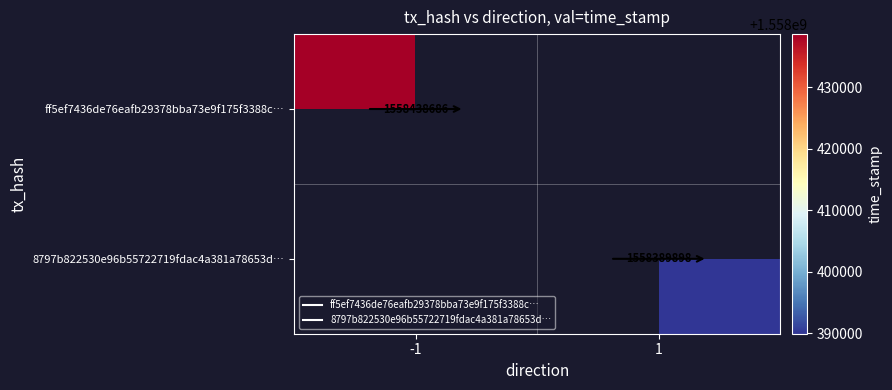

Is it true that 8797b822530e96b55722719fdac4a381a78653d… equals 0 at -1?

True